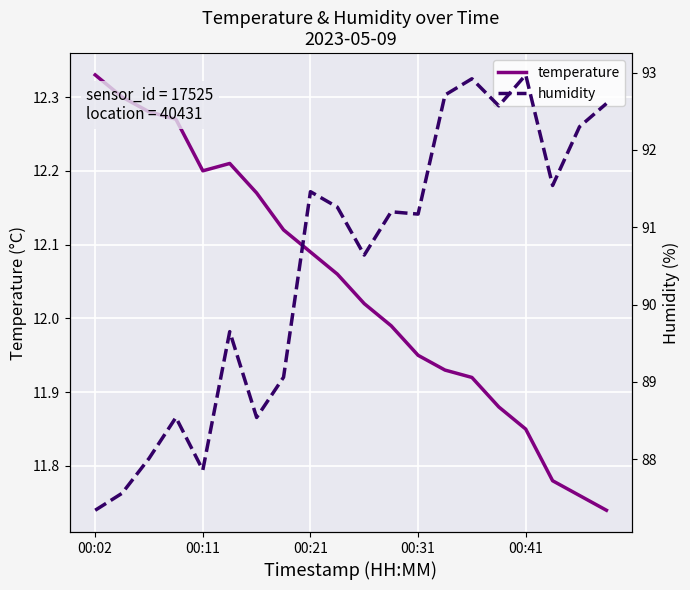

How many interior local peaks does the humidity series have?

6